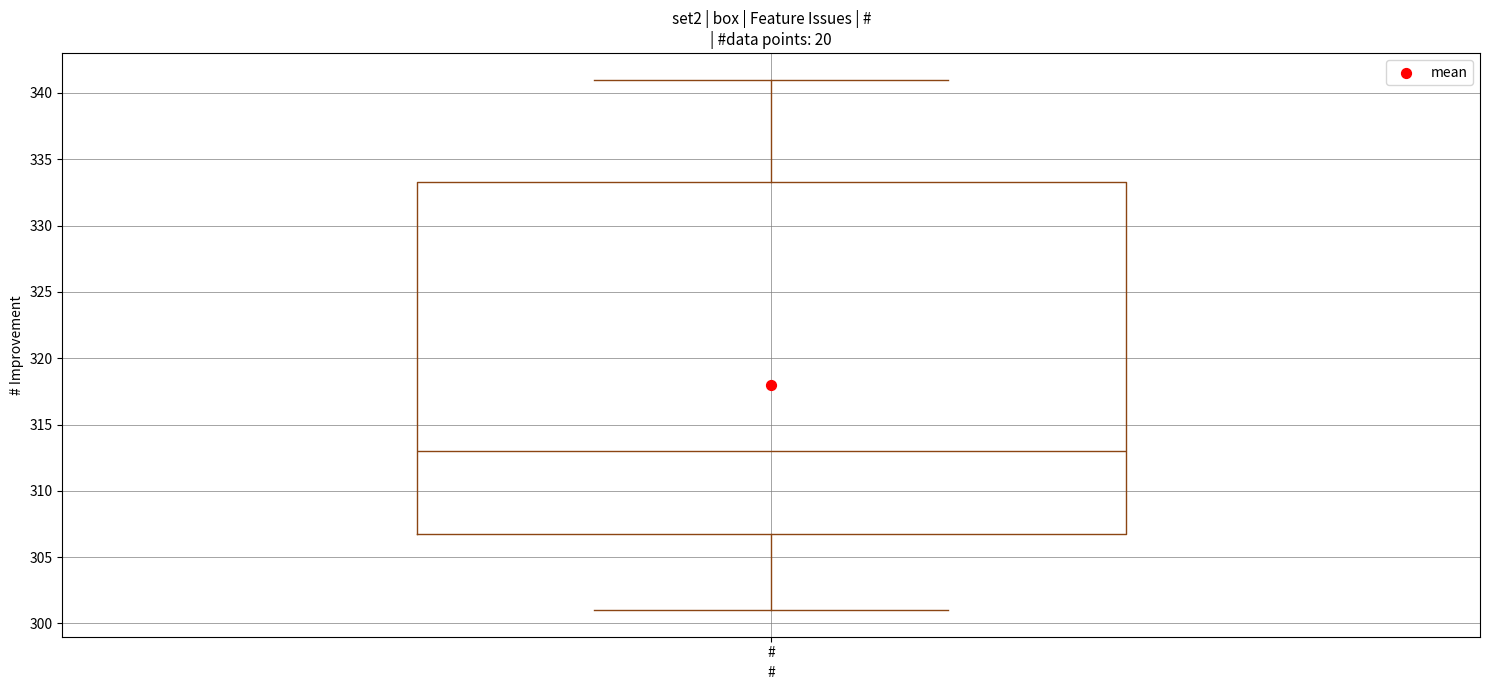

Read this box plot against the y-axis: the position of the median line, the range covered by the box, and the ends of both whiskers. The values are not printed on the chart, so give them approximately, as read against the axis.

median 313.0, box 307.0 to 333.5, whiskers 301.0 to 341.0